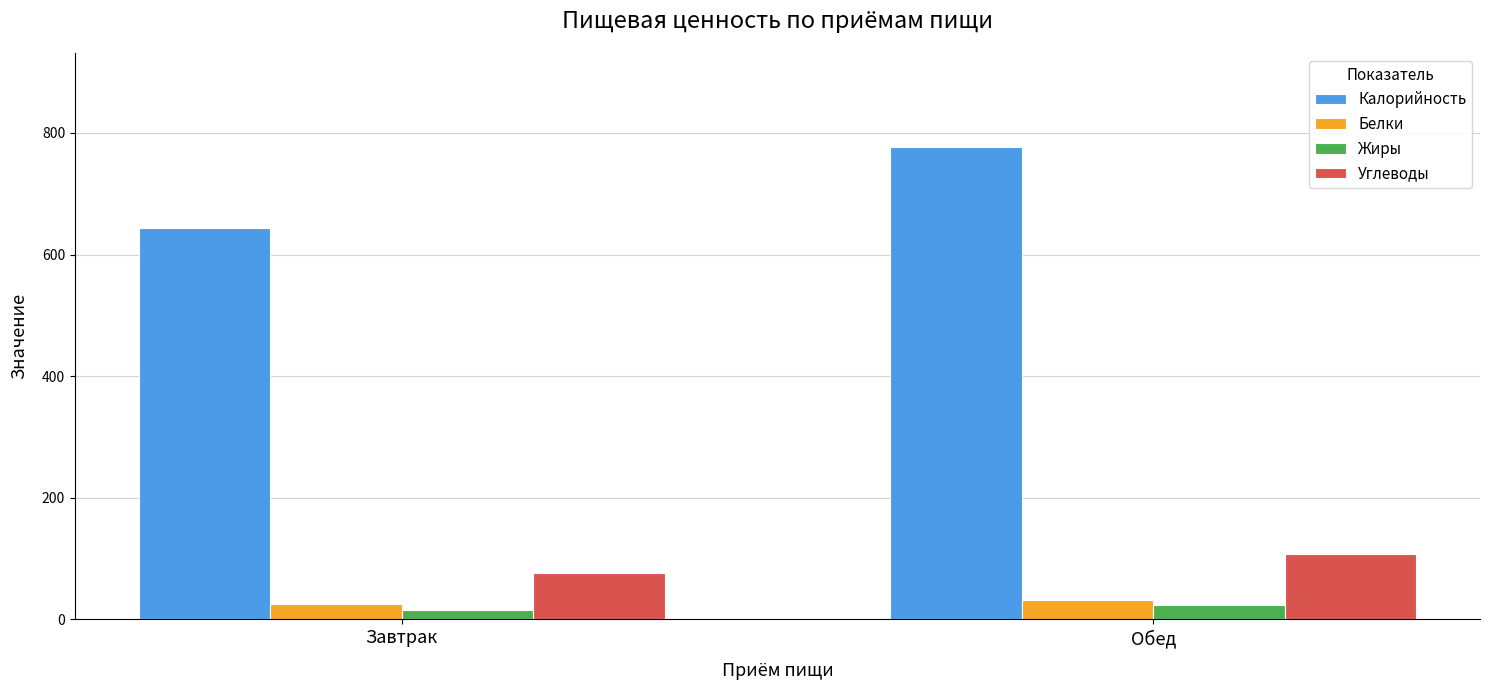

Which series has the widest spread of values?

Калорийность